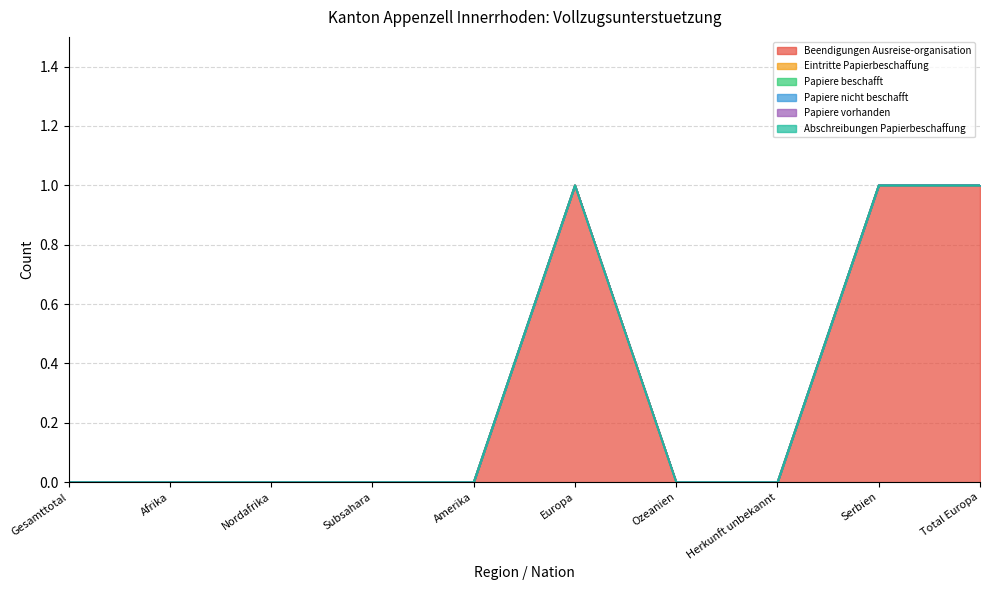

Reading right to left, extract all data points from this chart.

Beendigungen Ausreise-organisation: Total Europa=1	Serbien=1	Herkunft unbekannt=0	Ozeanien=0	Europa=1	Amerika=0	Subsahara=0	Nordafrika=0	Afrika=0	Gesamttotal=0
Eintritte Papierbeschaffung: Total Europa=0	Serbien=0	Herkunft unbekannt=0	Ozeanien=0	Europa=0	Amerika=0	Subsahara=0	Nordafrika=0	Afrika=0	Gesamttotal=0
Papiere beschafft: Total Europa=0	Serbien=0	Herkunft unbekannt=0	Ozeanien=0	Europa=0	Amerika=0	Subsahara=0	Nordafrika=0	Afrika=0	Gesamttotal=0
Papiere nicht beschafft: Total Europa=0	Serbien=0	Herkunft unbekannt=0	Ozeanien=0	Europa=0	Amerika=0	Subsahara=0	Nordafrika=0	Afrika=0	Gesamttotal=0
Papiere vorhanden: Total Europa=0	Serbien=0	Herkunft unbekannt=0	Ozeanien=0	Europa=0	Amerika=0	Subsahara=0	Nordafrika=0	Afrika=0	Gesamttotal=0
Abschreibungen Papierbeschaffung: Total Europa=0	Serbien=0	Herkunft unbekannt=0	Ozeanien=0	Europa=0	Amerika=0	Subsahara=0	Nordafrika=0	Afrika=0	Gesamttotal=0